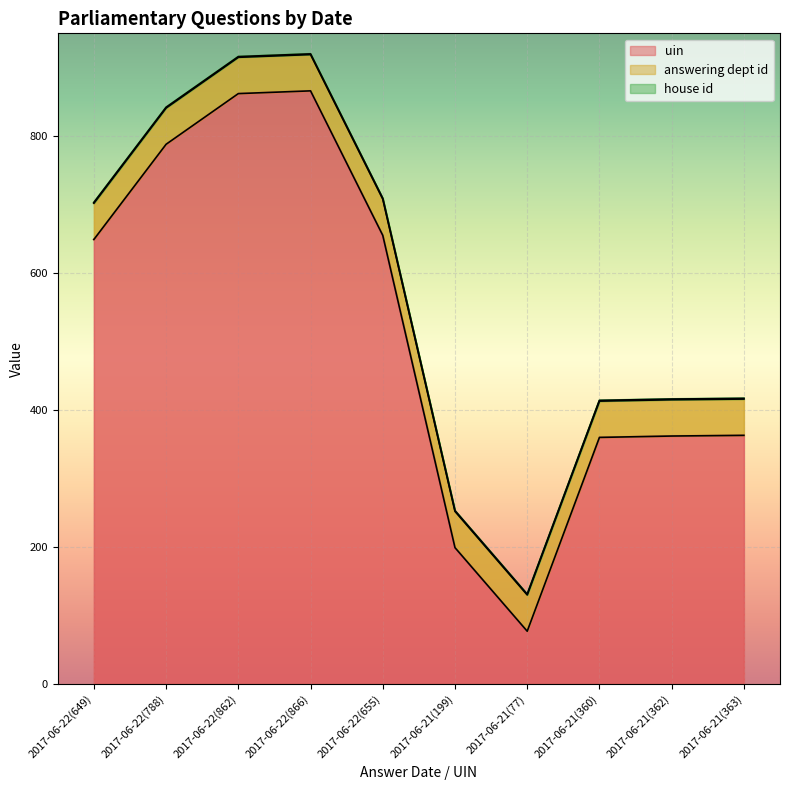

What is the sum of all house id values?

10